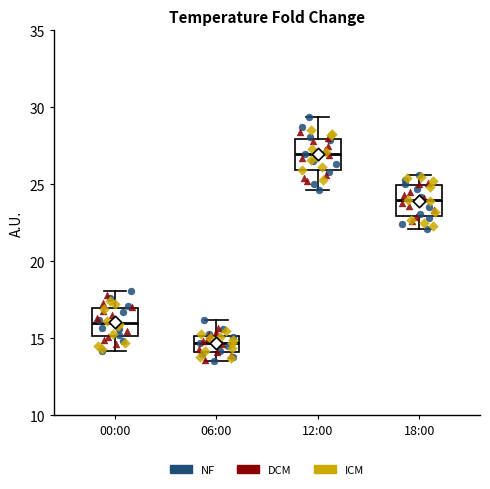

Reading left to right, read every box against the y-axis: the position of its median line, the range the box covers, and the ends of its whiskers. The values are not printed on the chart, so give them approximately, as read against the axis.

00:00: median 16.0, box 15.0 to 17.0, whiskers 14.0 to 18.0
06:00: median 14.5, box 14.0 to 15.0, whiskers 13.5 to 16.0
12:00: median 27.0, box 26.0 to 28.0, whiskers 24.5 to 29.5
18:00: median 24.0, box 23.0 to 25.0, whiskers 22.0 to 25.5